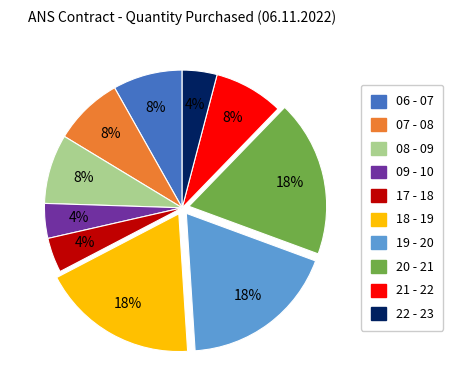

Count the number of slices in the pie.

10